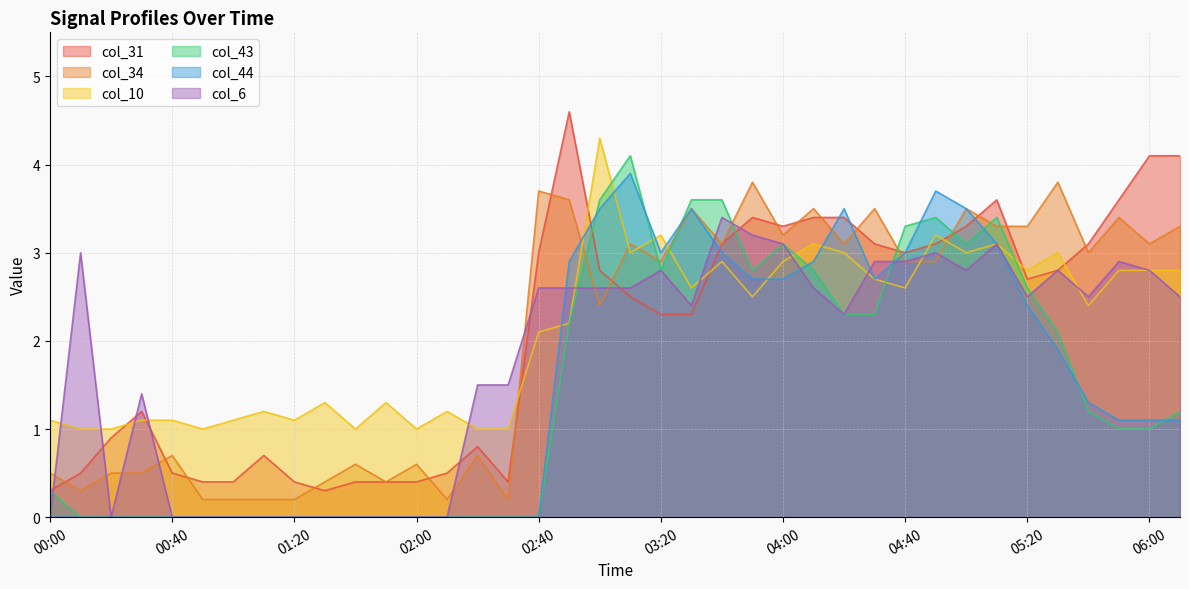

Does the chart display data point markers on the line(s)?

No